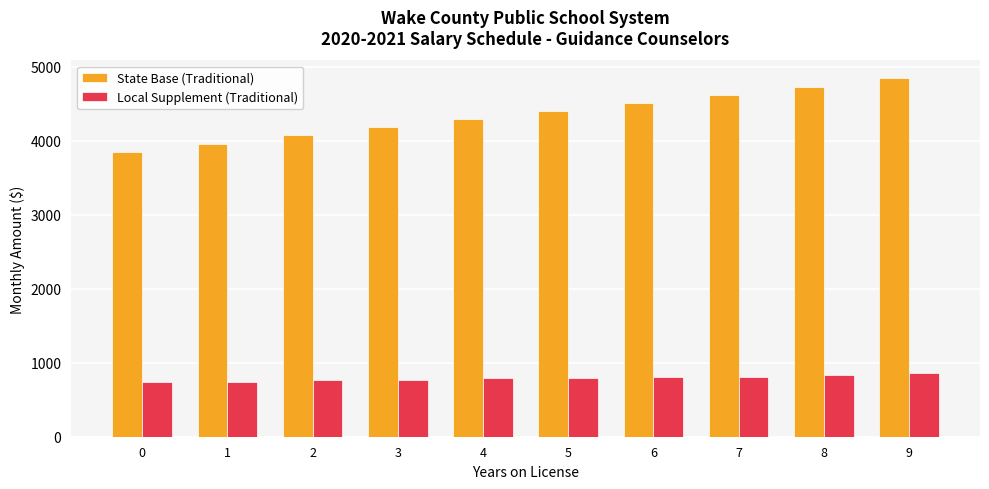

What is the sum of all State Base (Traditional) values?

43450.0